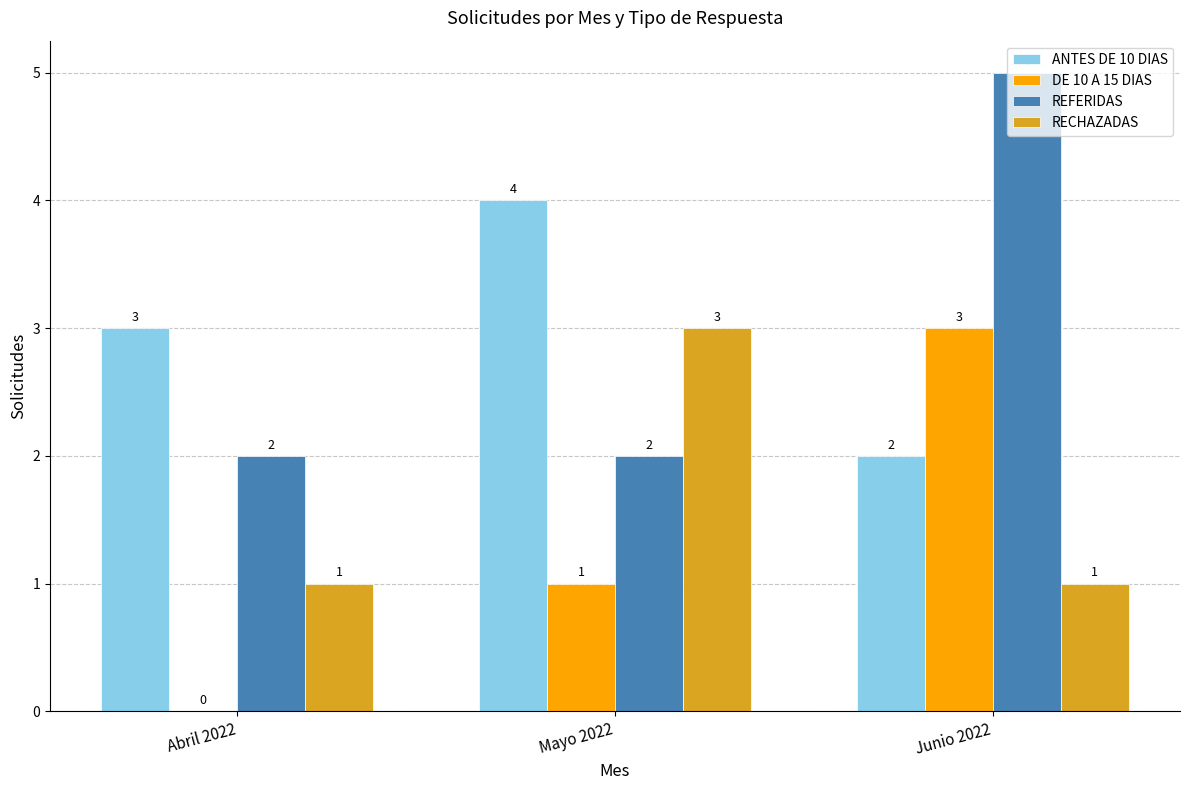

The REFERIDAS series shows 1 at Abril 2022. True or false?

False